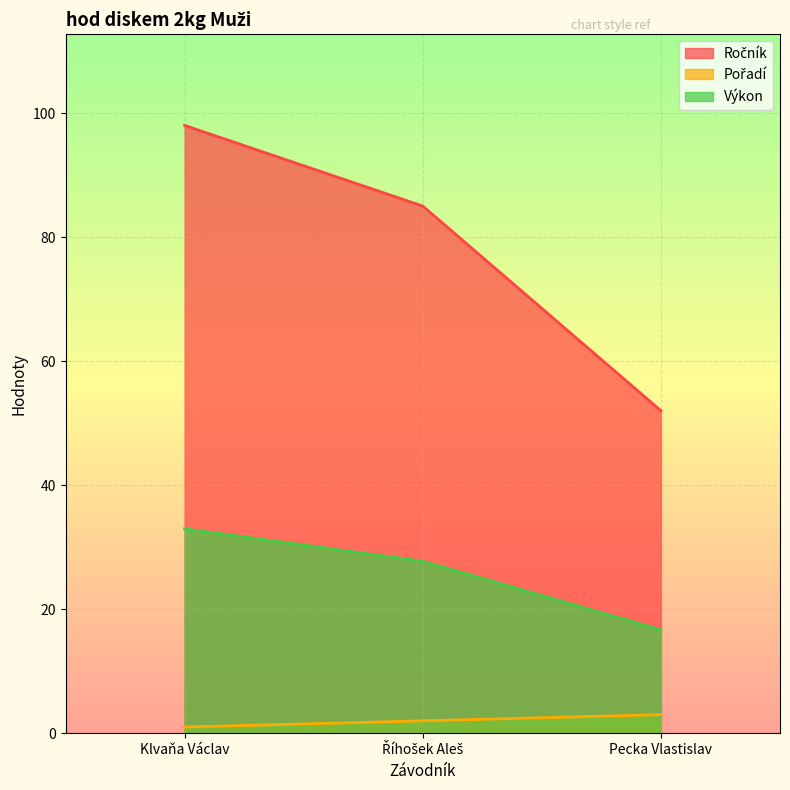

Reading left to right, extract all data points from this chart.

Ročník: Klvaňa Václav=98.0	Říhošek Aleš=85.0	Pecka Vlastislav=52.0
Pořadí: Klvaňa Václav=1.0	Říhošek Aleš=2.0	Pecka Vlastislav=3.0
Výkon: Klvaňa Václav=33.0	Říhošek Aleš=27.7	Pecka Vlastislav=16.7